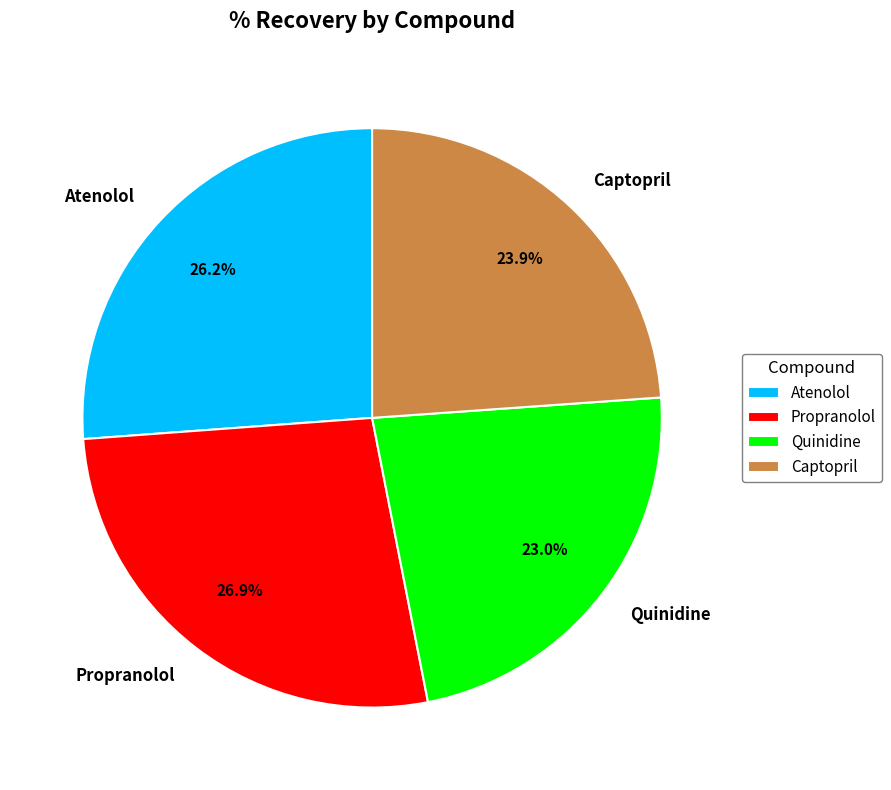

Is it true that Propranolol is 35% of the pie?

False